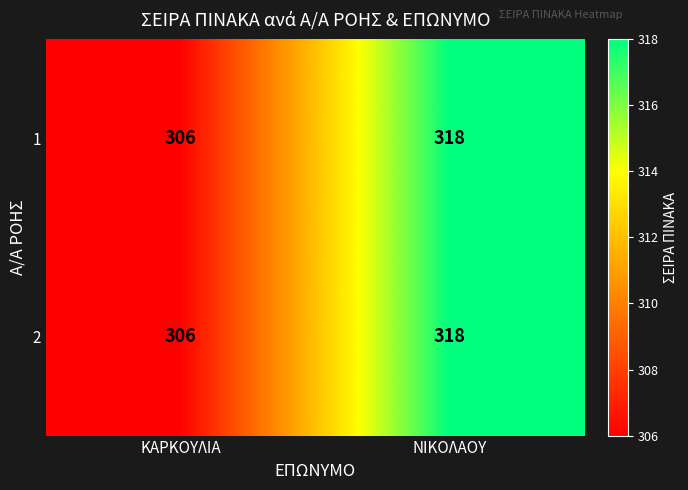

Which category has the highest value in the 1 series?

ΝΙΚΟΛΑΟΥ